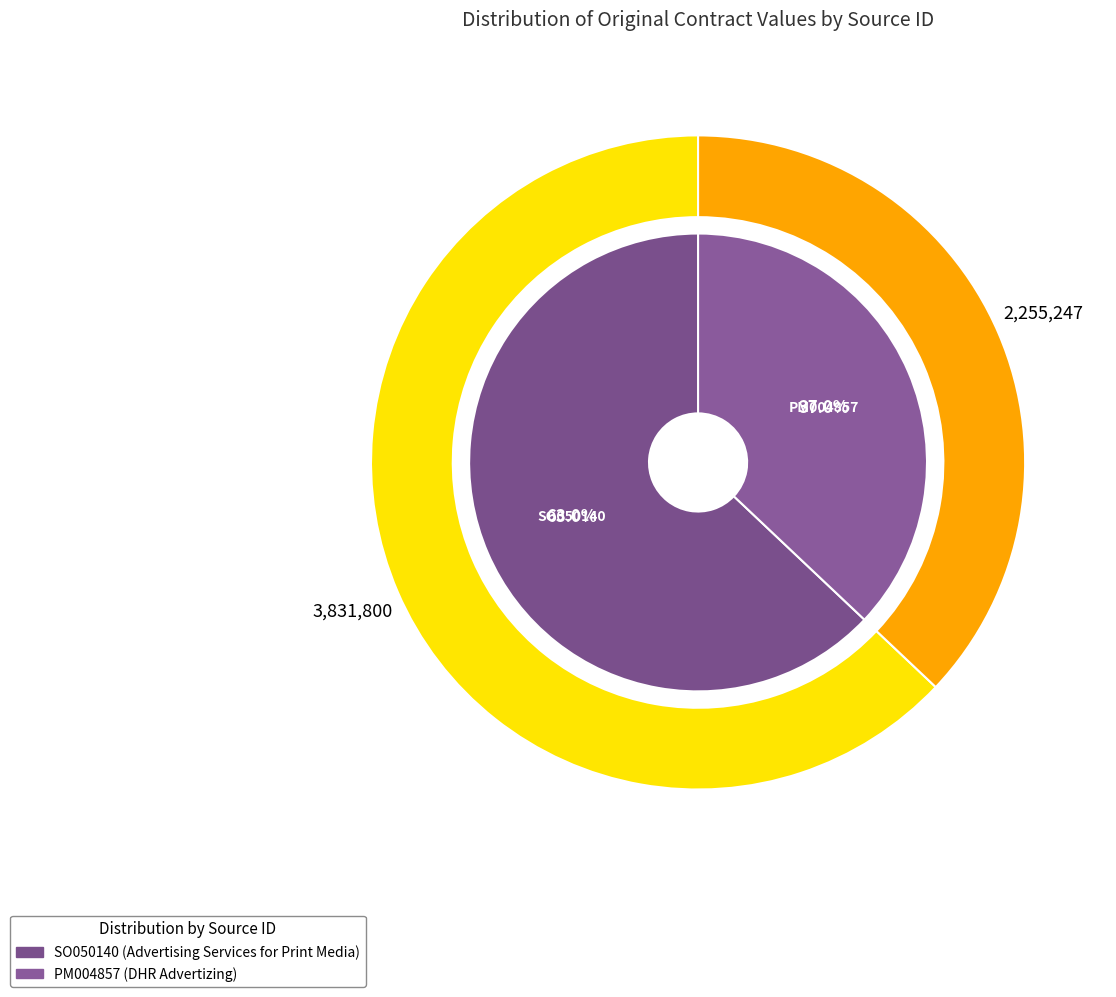

What percentage is the SO050140 slice, to the nearest percent?

63%